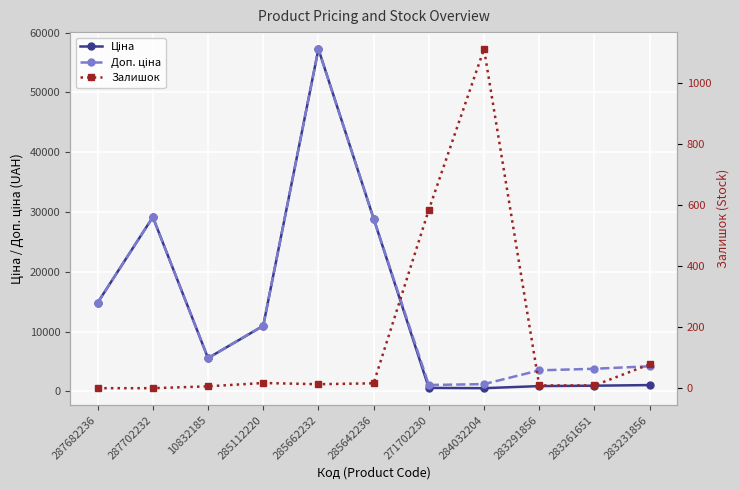

Where is the first local maximum for Ціна?

287702232